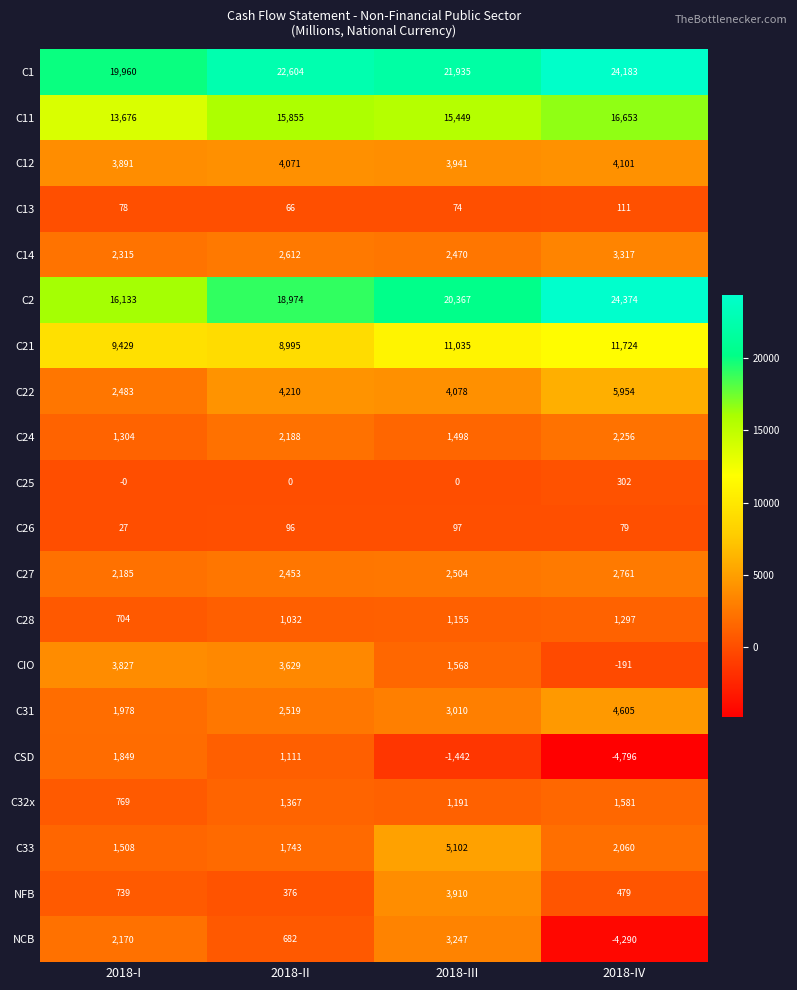

Which series has the widest spread of values?

C2